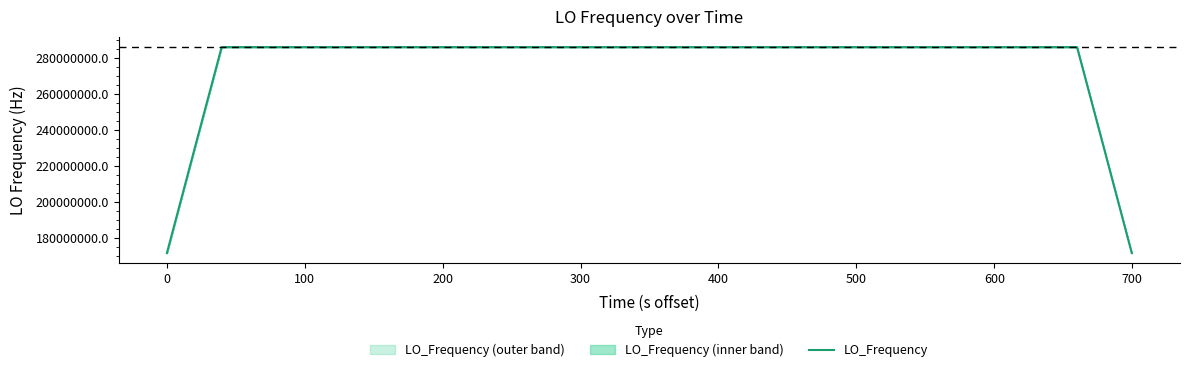

How many data points are above 286047001?

22